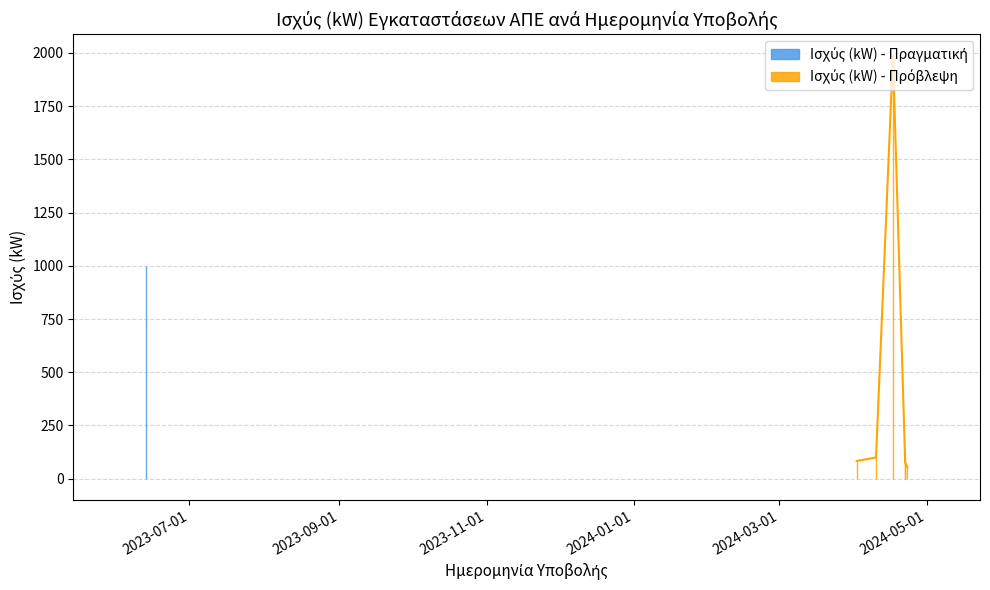

The chart shows a value of 473.9 at 2024-04-17. True or false?

False